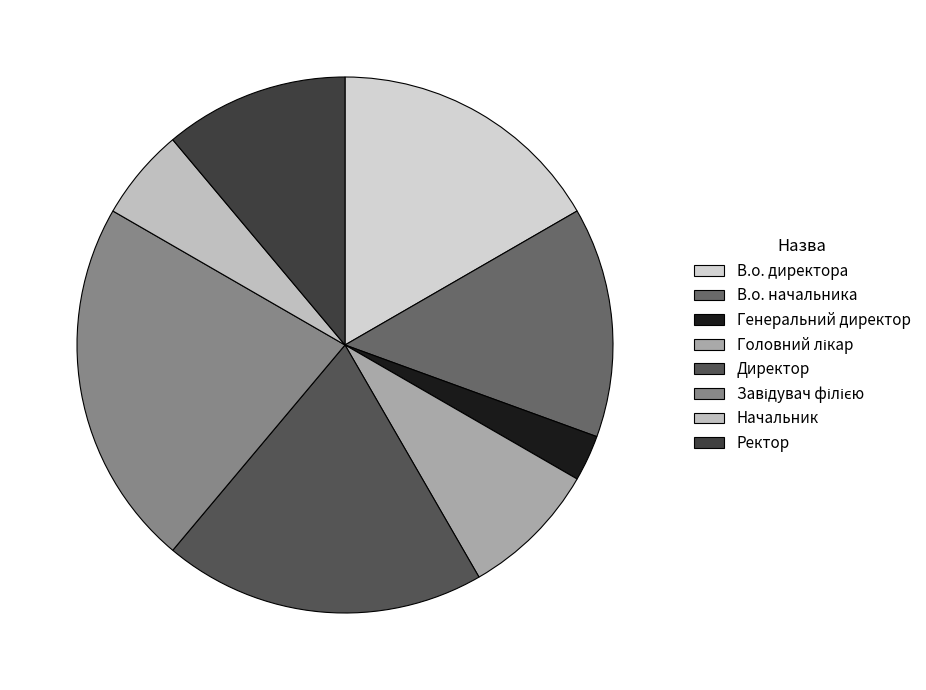

To the nearest percent, what portion does Директор represent?

19%